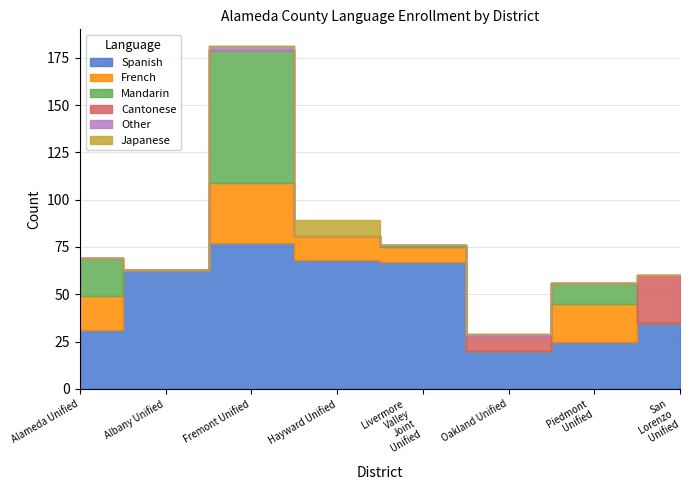

Reading left to right, what are all the values shown in this chart?

Spanish: Alameda Unified=31	Albany Unified=63	Fremont Unified=77	Hayward Unified=68	Livermore Valley Joint Unified=67	Oakland Unified=20	Piedmont Unified=25	San Lorenzo Unified=35
French: Alameda Unified=18	Albany Unified=0	Fremont Unified=32	Hayward Unified=13	Livermore Valley Joint Unified=8	Oakland Unified=0	Piedmont Unified=20	San Lorenzo Unified=0
Mandarin: Alameda Unified=20	Albany Unified=0	Fremont Unified=70	Hayward Unified=0	Livermore Valley Joint Unified=1	Oakland Unified=0	Piedmont Unified=11	San Lorenzo Unified=0
Cantonese: Alameda Unified=0	Albany Unified=0	Fremont Unified=0	Hayward Unified=0	Livermore Valley Joint Unified=0	Oakland Unified=8	Piedmont Unified=0	San Lorenzo Unified=25
Other: Alameda Unified=0	Albany Unified=0	Fremont Unified=2	Hayward Unified=0	Livermore Valley Joint Unified=0	Oakland Unified=1	Piedmont Unified=0	San Lorenzo Unified=0
Japanese: Alameda Unified=0	Albany Unified=0	Fremont Unified=0	Hayward Unified=8	Livermore Valley Joint Unified=0	Oakland Unified=0	Piedmont Unified=0	San Lorenzo Unified=0